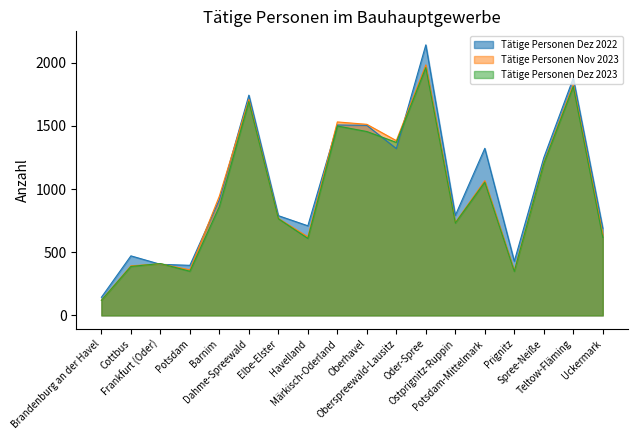

What is the sum of all Tätige Personen Dez 2023 values?

17241